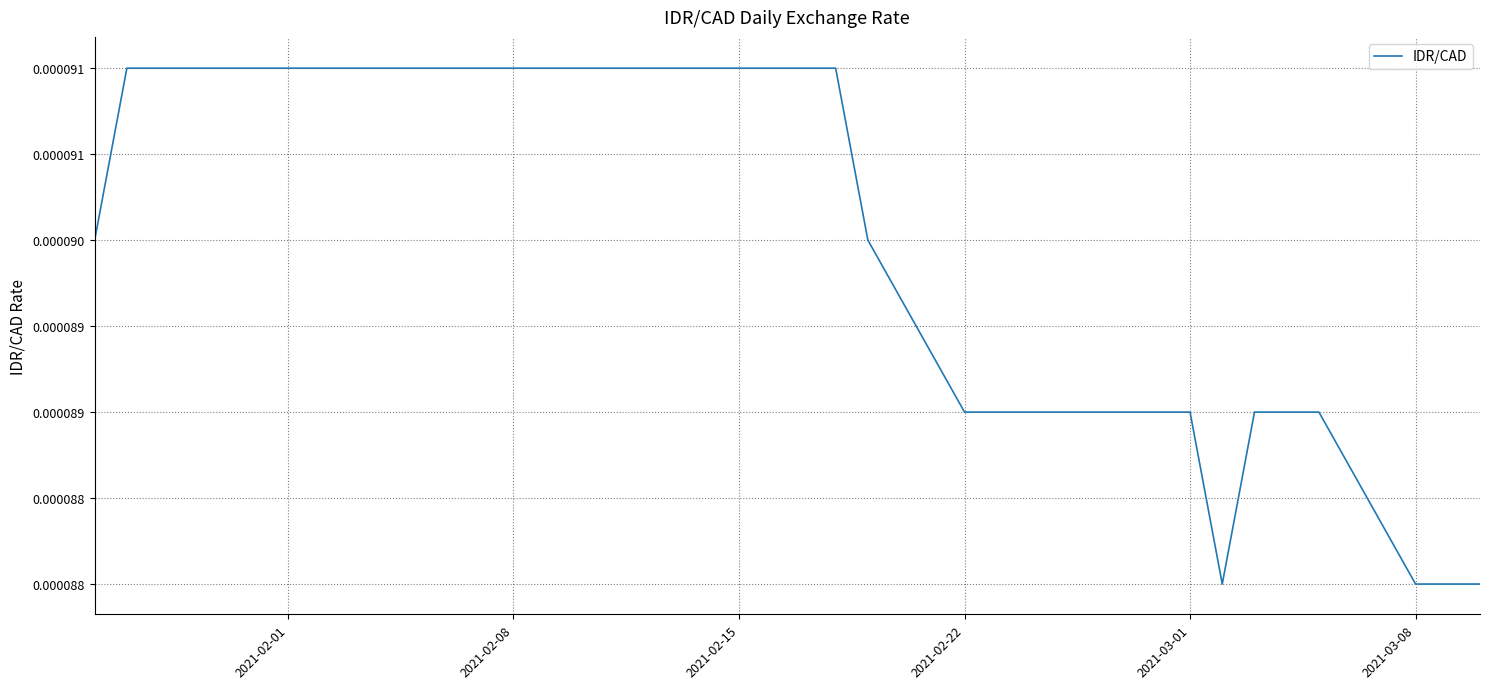

Does the chart have visible grid lines?

Yes